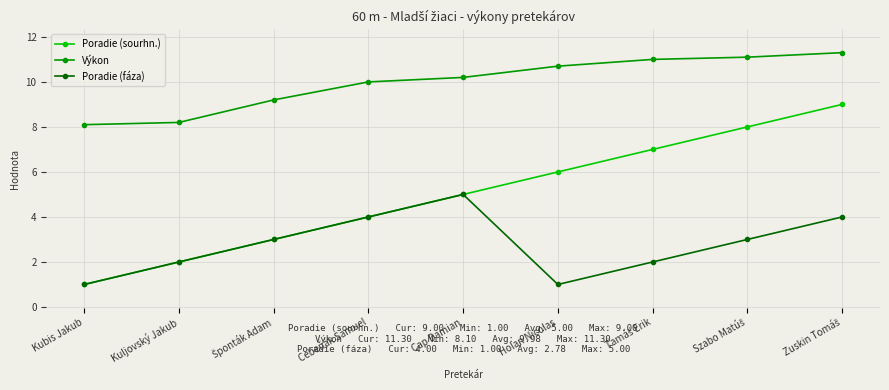

What is the value of the Poradie (sourhn.) point at the 1st from the left?

1.0